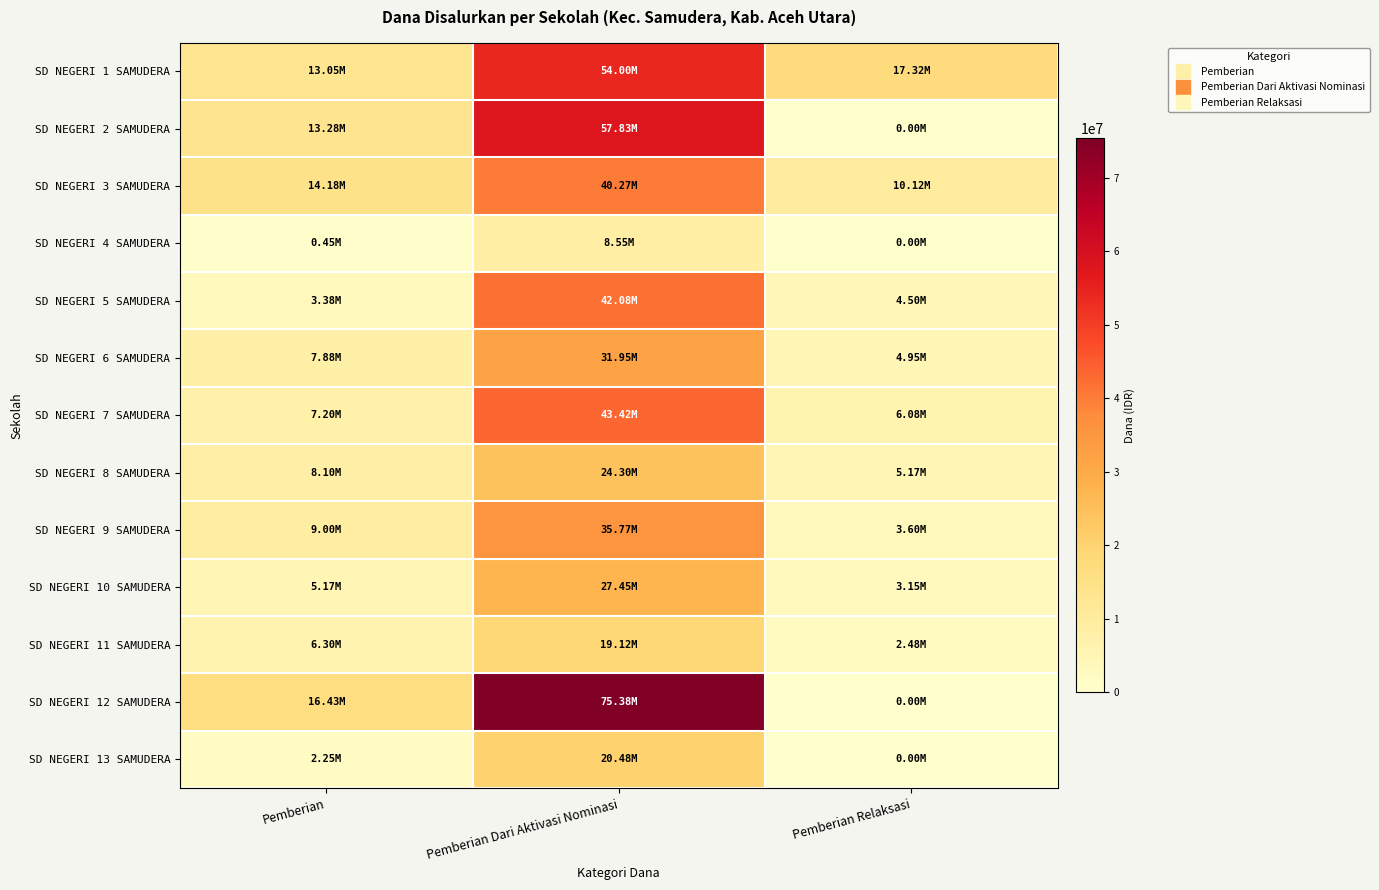

Count the number of categories in the chart.

3